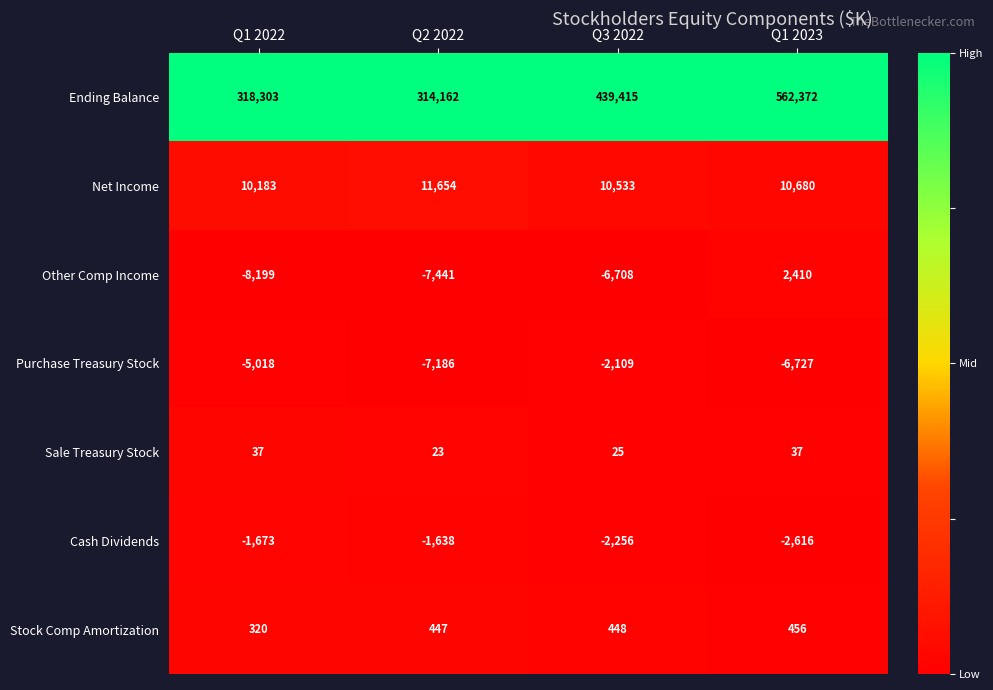

Reading left to right, what are all the values shown in this chart?

Ending Balance: Q1 2022=318303	Q2 2022=314162	Q3 2022=439415	Q1 2023=562372
Net Income: Q1 2022=10183	Q2 2022=11654	Q3 2022=10533	Q1 2023=10680
Other Comp Income: Q1 2022=-8199	Q2 2022=-7441	Q3 2022=-6708	Q1 2023=2410
Purchase Treasury Stock: Q1 2022=-5018	Q2 2022=-7186	Q3 2022=-2109	Q1 2023=-6727
Sale Treasury Stock: Q1 2022=37	Q2 2022=23	Q3 2022=25	Q1 2023=37
Cash Dividends: Q1 2022=-1673	Q2 2022=-1638	Q3 2022=-2256	Q1 2023=-2616
Stock Comp Amortization: Q1 2022=320	Q2 2022=447	Q3 2022=448	Q1 2023=456